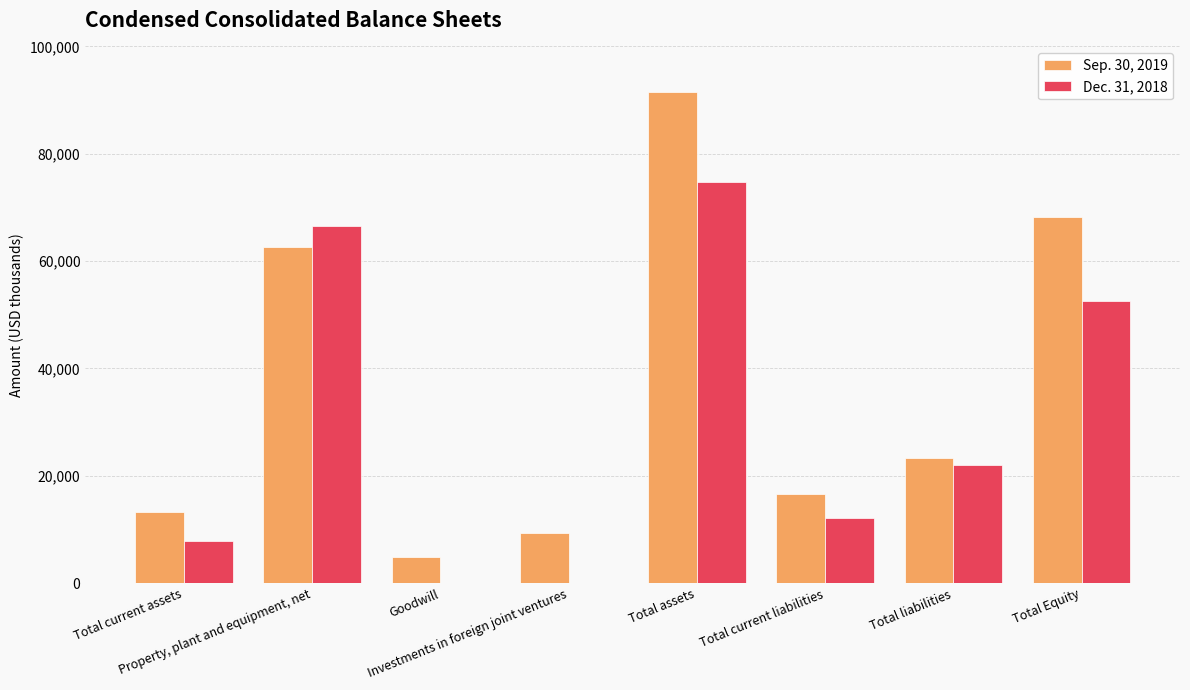

Reading left to right, what are all the values shown in this chart?

Sep. 30, 2019: Total current assets=13199	Property, plant and equipment, net=62617	Goodwill=4960	Investments in foreign joint ventures=9268	Total assets=91448	Total current liabilities=16526	Total liabilities=23288	Total Equity=68160
Dec. 31, 2018: Total current assets=7849	Property, plant and equipment, net=66606	Goodwill=0	Investments in foreign joint ventures=0	Total assets=74705	Total current liabilities=12097	Total liabilities=22041	Total Equity=52664